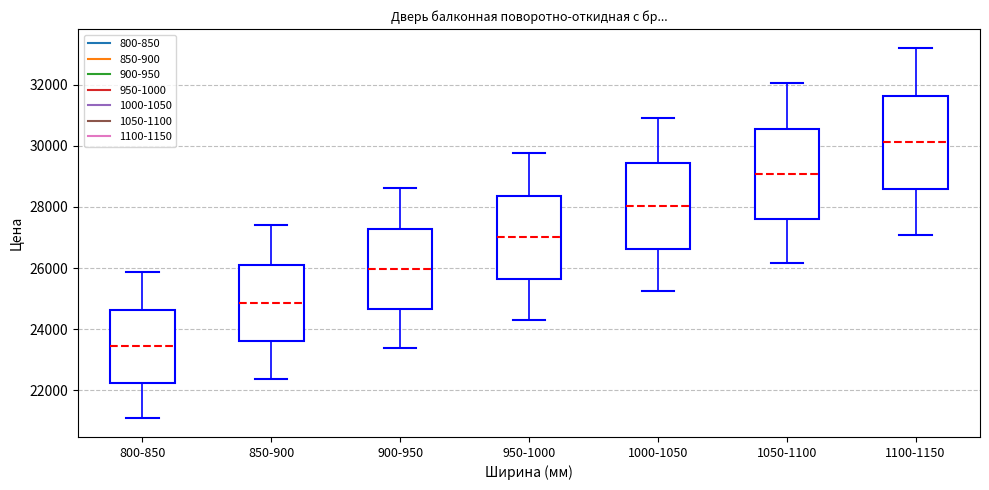

Reading left to right, read every box against the y-axis: the position of its median line, the range the box covers, and the ends of its whiskers. The values are not printed on the chart, so give them approximately, as read against the axis.

800-850: median 23400, box 22200 to 24600, whiskers 21000 to 25800
850-900: median 24800, box 23600 to 26000, whiskers 22400 to 27400
900-950: median 26000, box 24600 to 27200, whiskers 23400 to 28600
950-1000: median 27000, box 25600 to 28400, whiskers 24400 to 29800
1000-1050: median 28000, box 26600 to 29400, whiskers 25200 to 31000
1050-1100: median 29000, box 27600 to 30600, whiskers 26200 to 32000
1100-1150: median 30200, box 28600 to 31600, whiskers 27000 to 33200